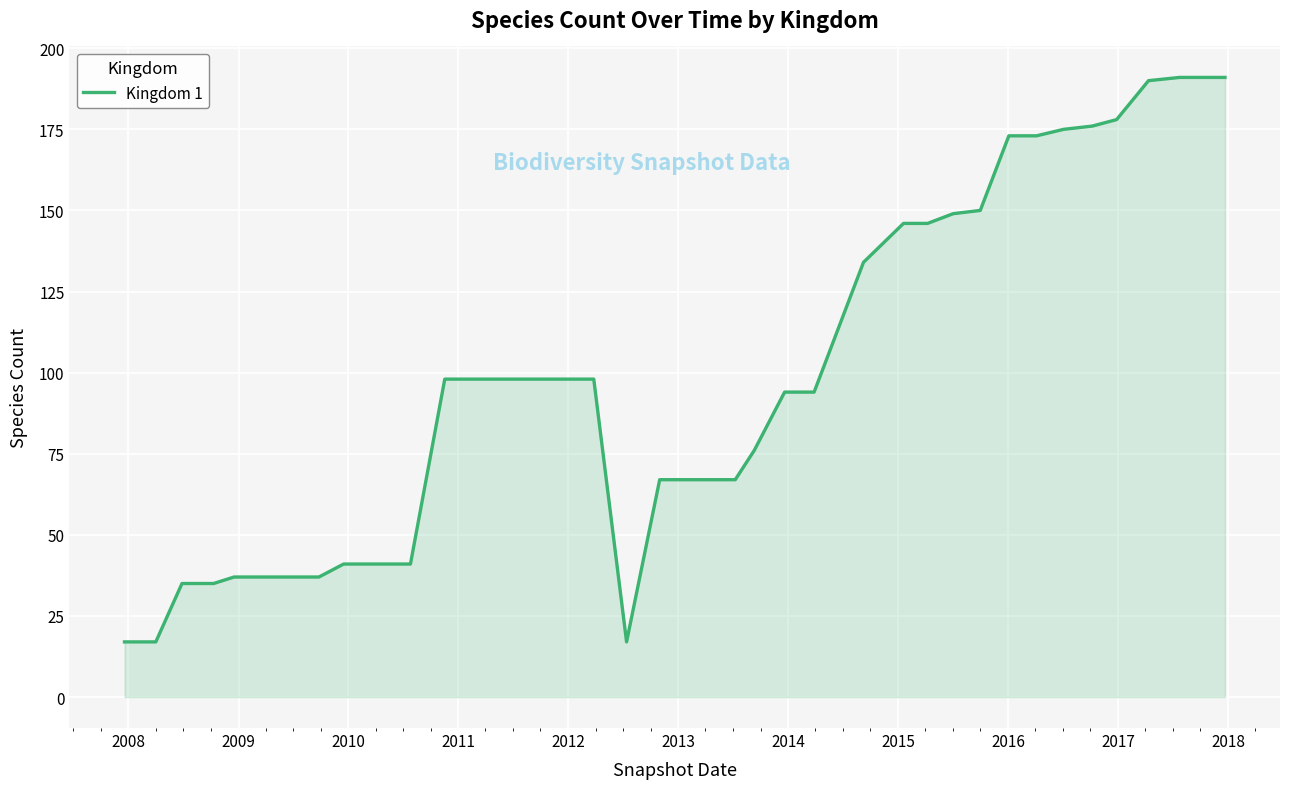

What is the minimum value shown in the chart?

17